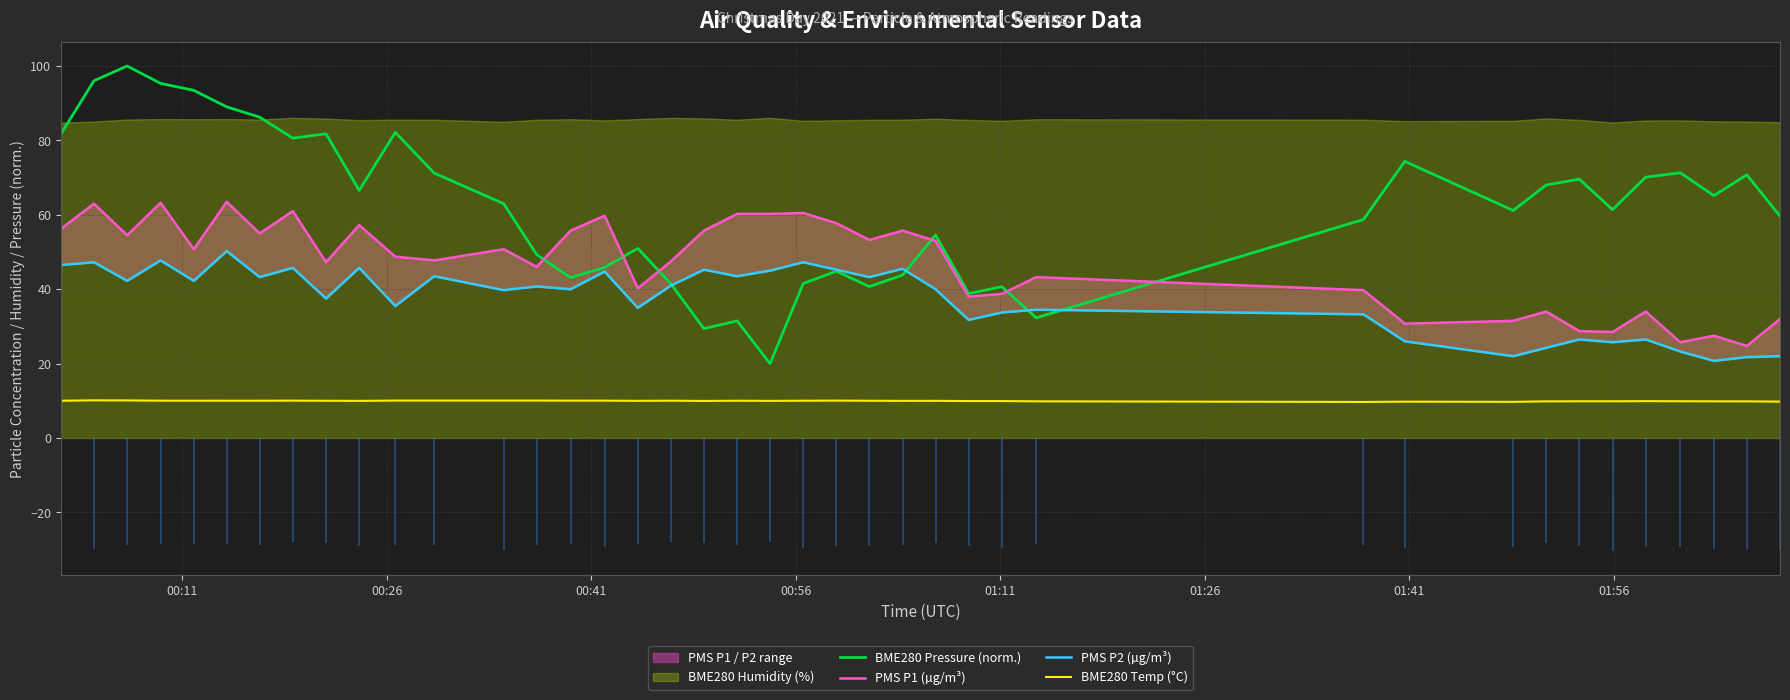

True or false: BME280 Temp (°C) and BME280 Pressure (norm.) cross at least once.

False